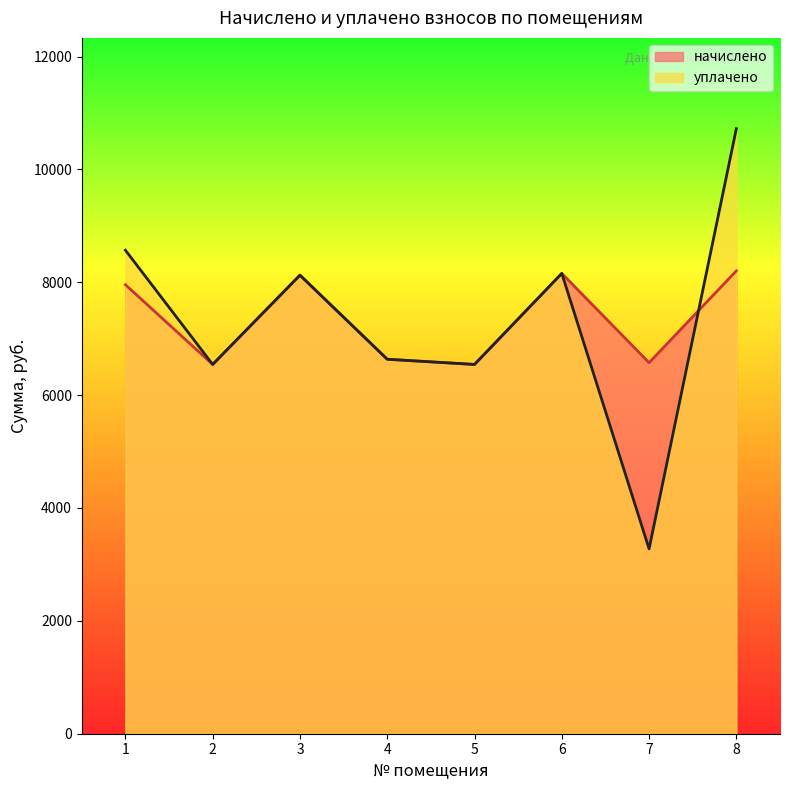

The уплачено series shows 8125.4 at 3. True or false?

True